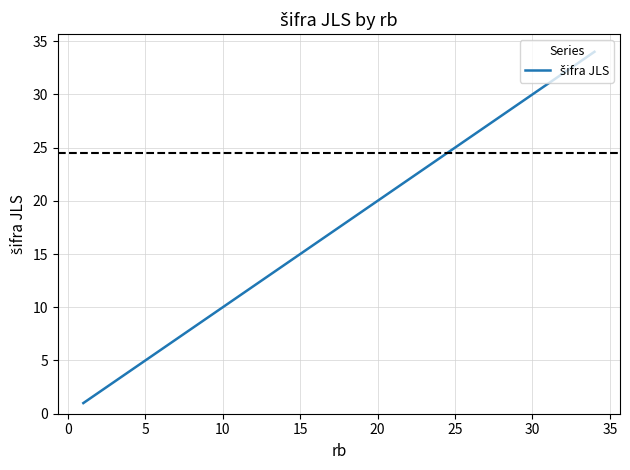

What is the maximum value shown in the chart?

34